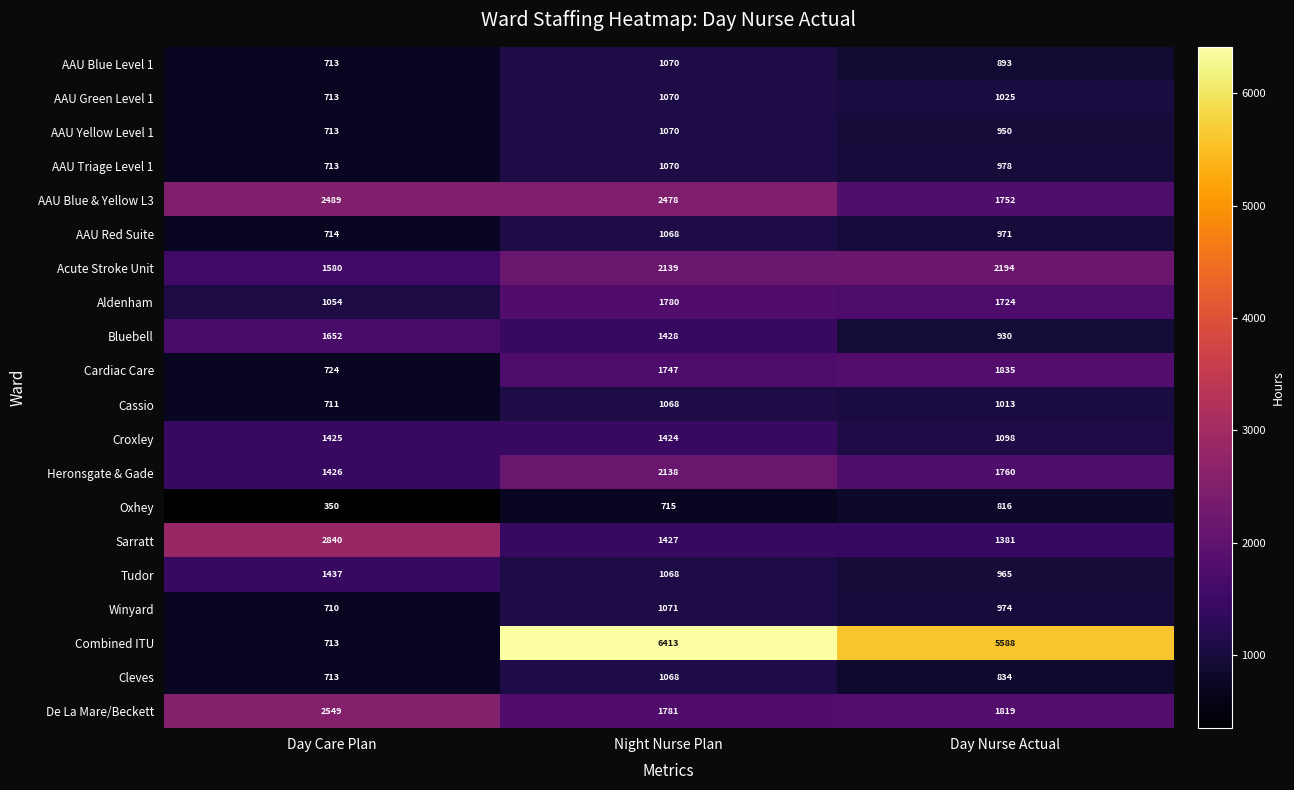

The value of Bluebell at Day Care Plan is 1652. True or false?

True